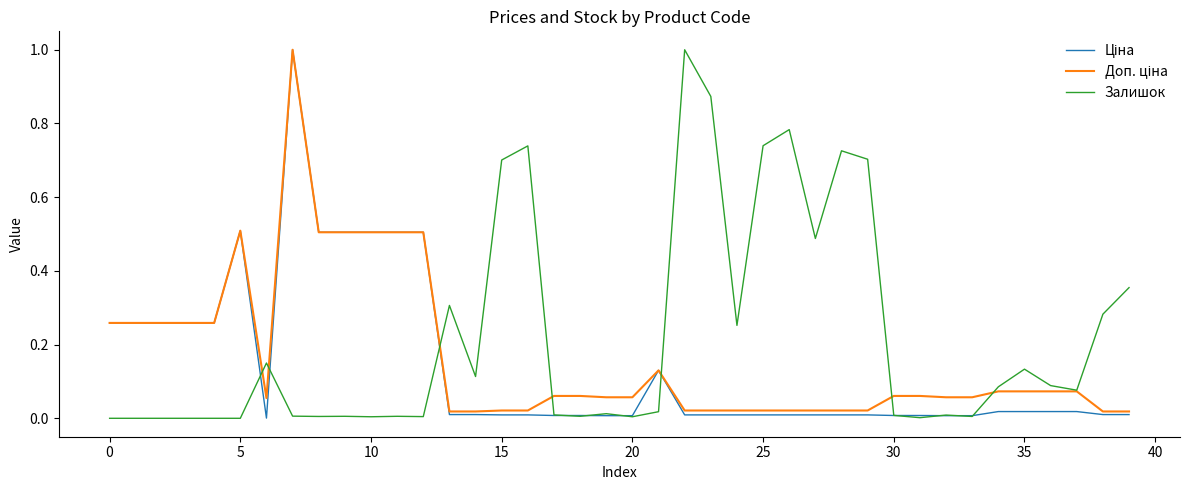

Does the chart have visible grid lines?

No